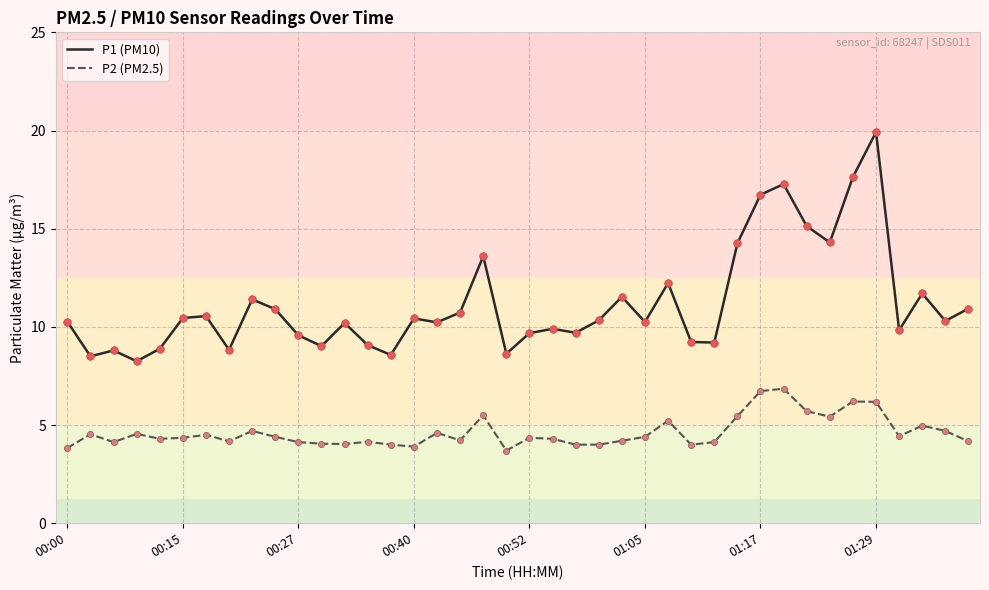

Which series has the largest total across all categories?

P1 (PM10)